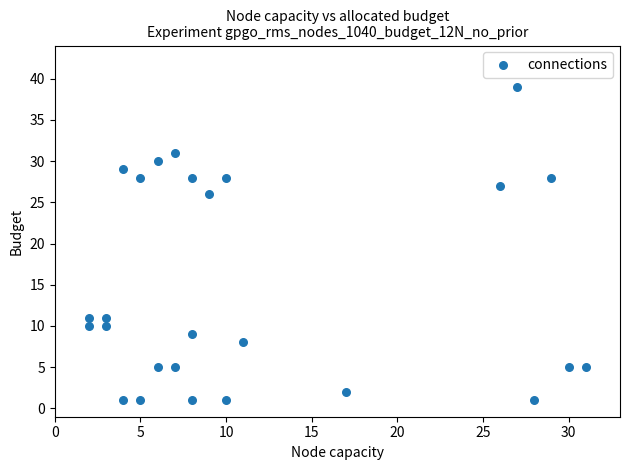

What is the range of Y values (max minus min)?

38